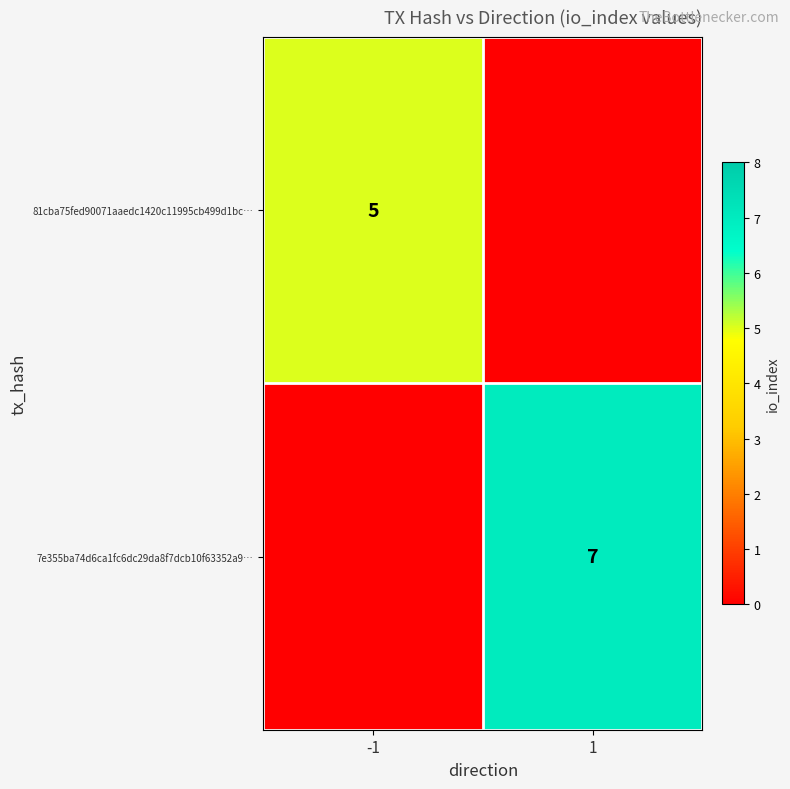

The value of 81cba75fed90071aaedc1420c11995cb499d1bc… at -1 is 5. True or false?

True